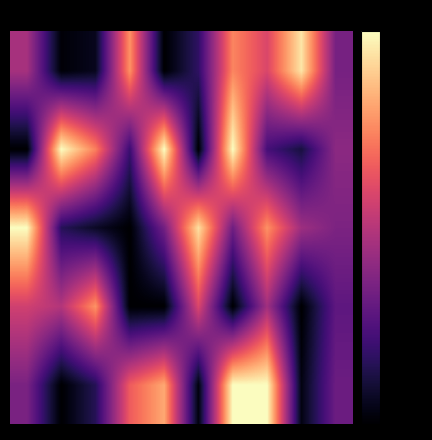

At which category is the sum across all series the highest?

6